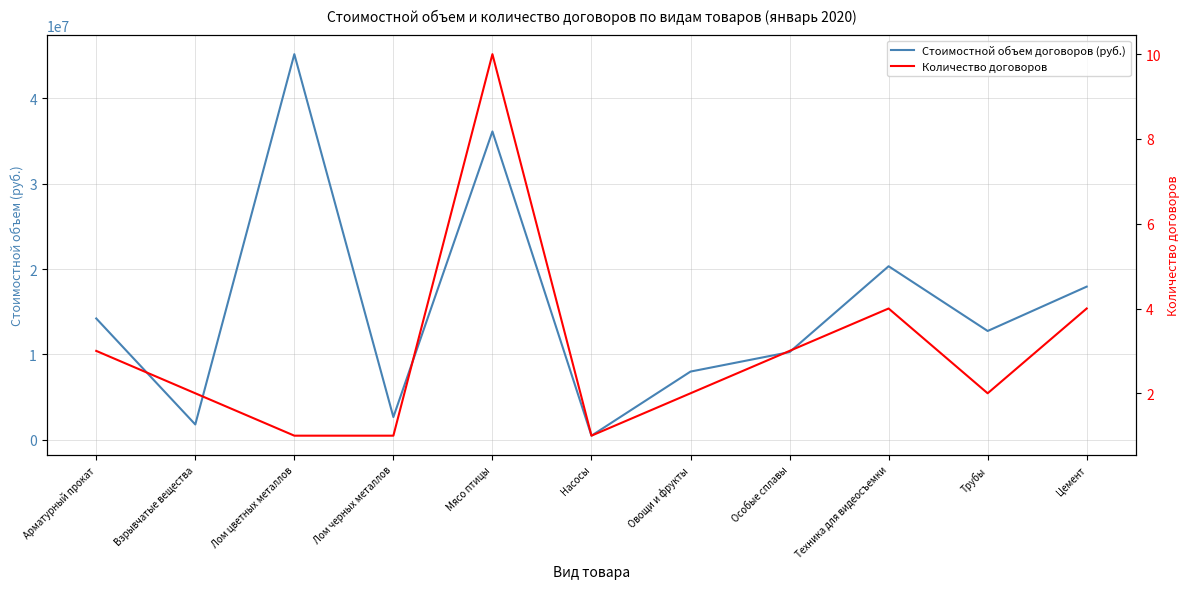

True or false: Стоимостной объем договоров (руб.) and Количество договоров intersect in this chart.

False